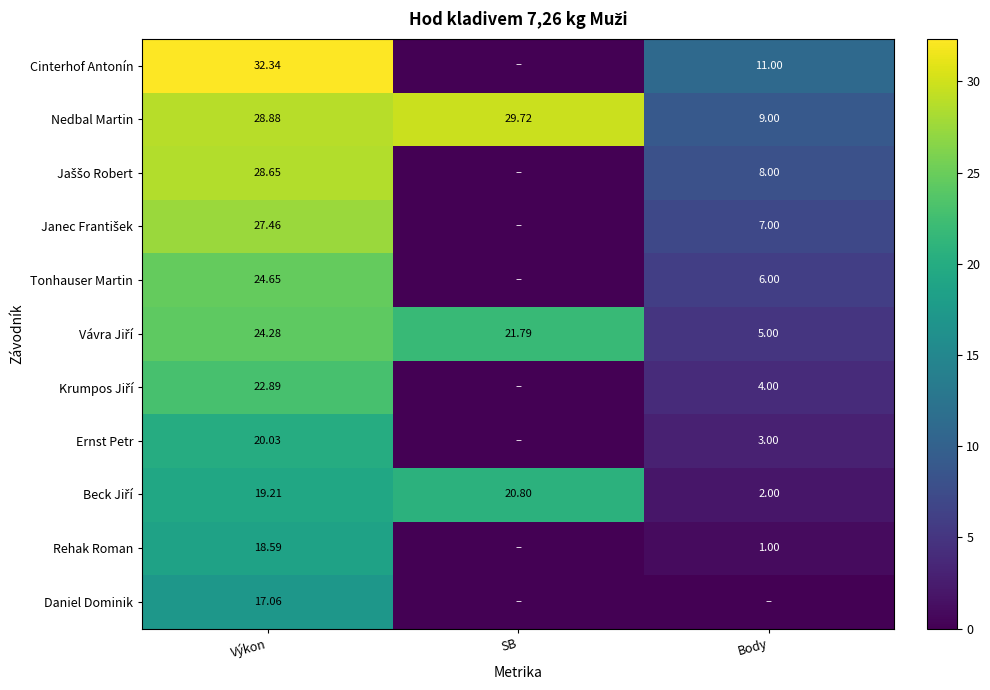

Is the value of Nedbal Martin at Body greater than the value of Rehak Roman at Výkon?

No